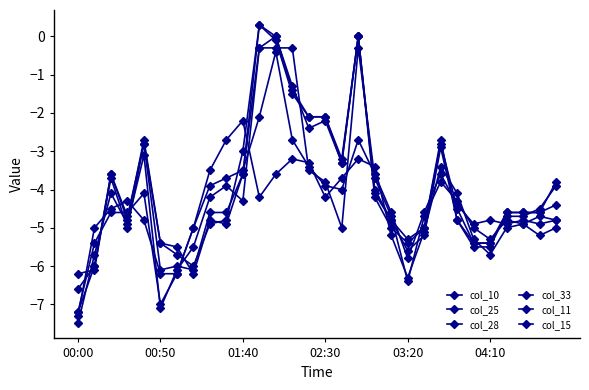

Does the chart have visible grid lines?

No